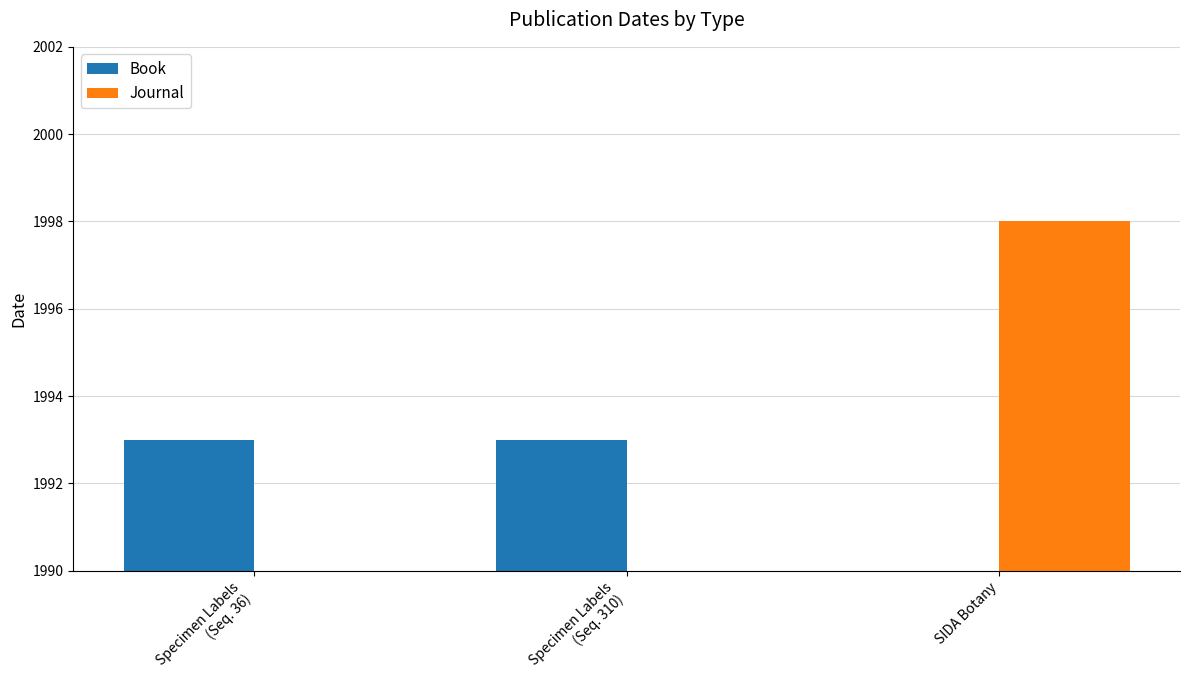

True or false: Book has a value of 1993 at Specimen Labels
(Seq. 310).

True